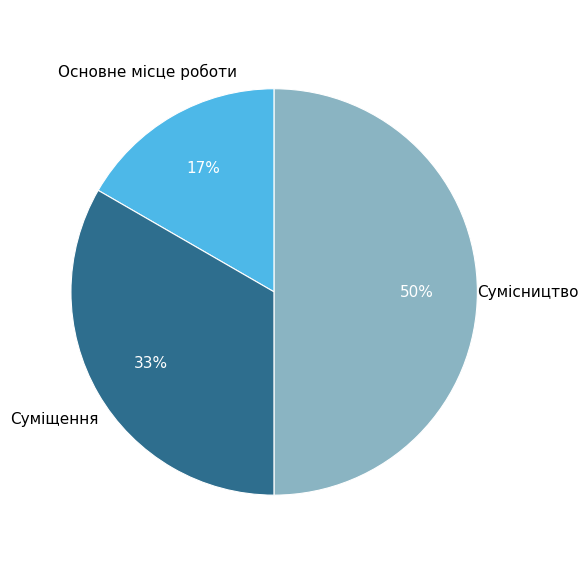

To the nearest percent, what is the average slice percentage?

33%